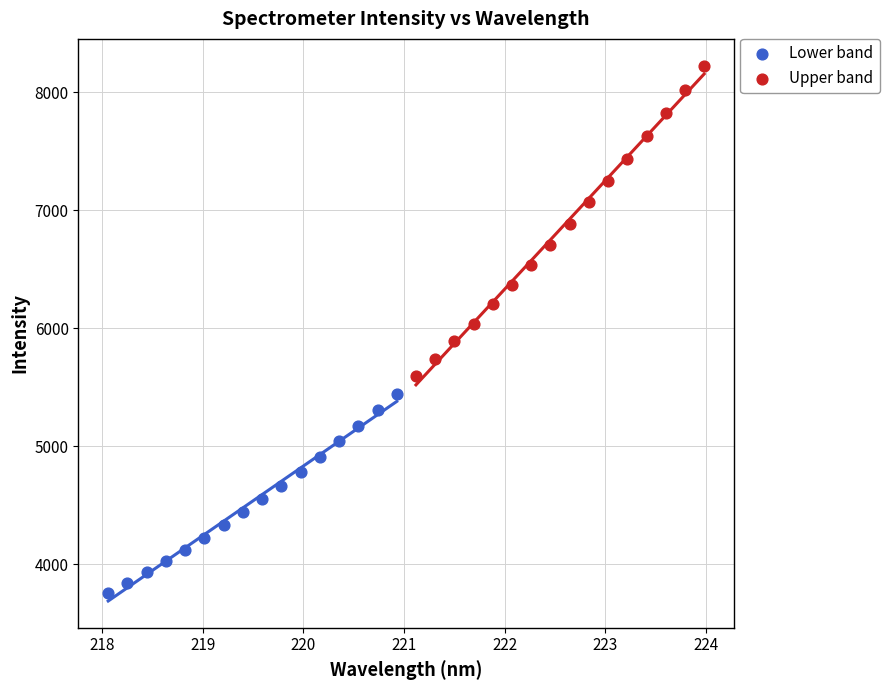

Which series has the widest spread of Y values?

Upper band